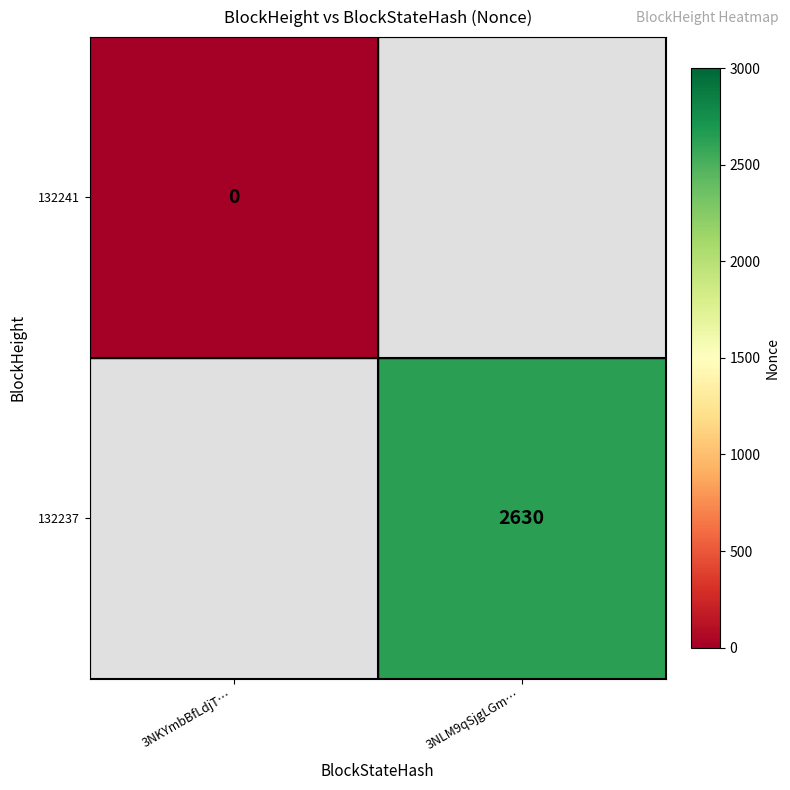

How many categories are shown in the chart?

2